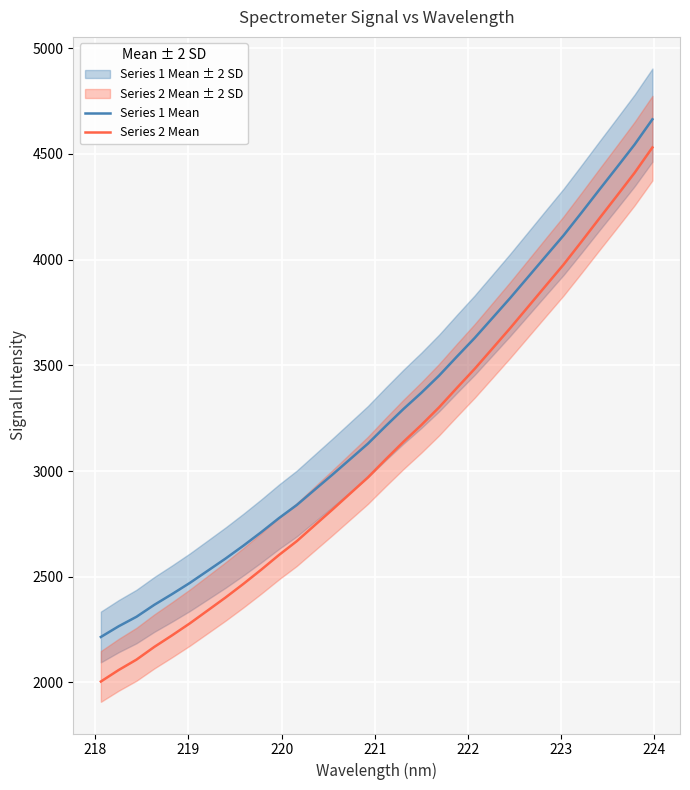

What is the sum of all Series 1 Mean values?

104494.2